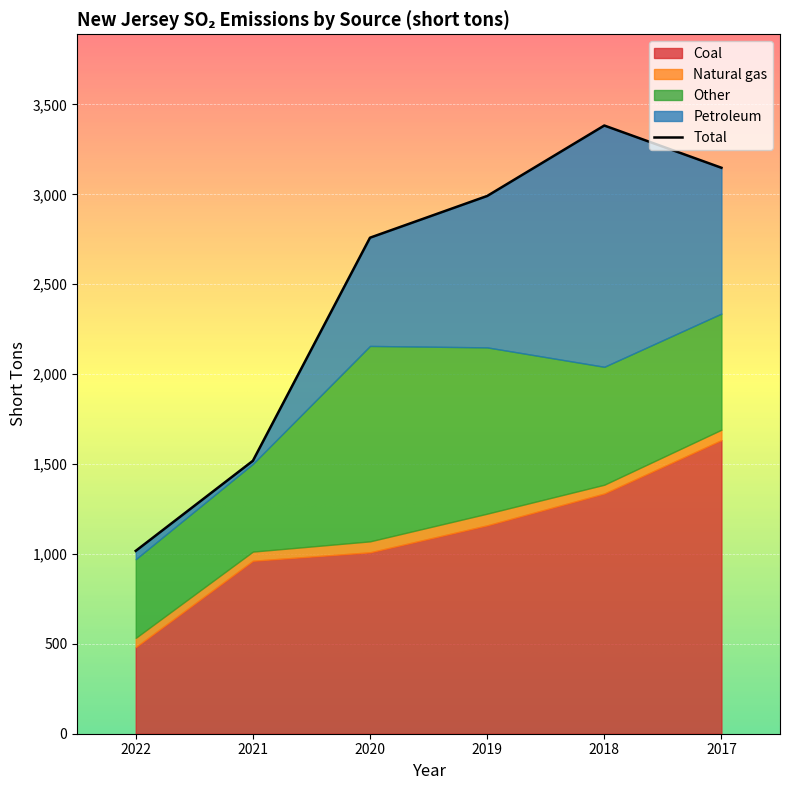

Rank the series at 2019 from lowest to highest value.

Natural gas, Petroleum, Other, Coal, Total